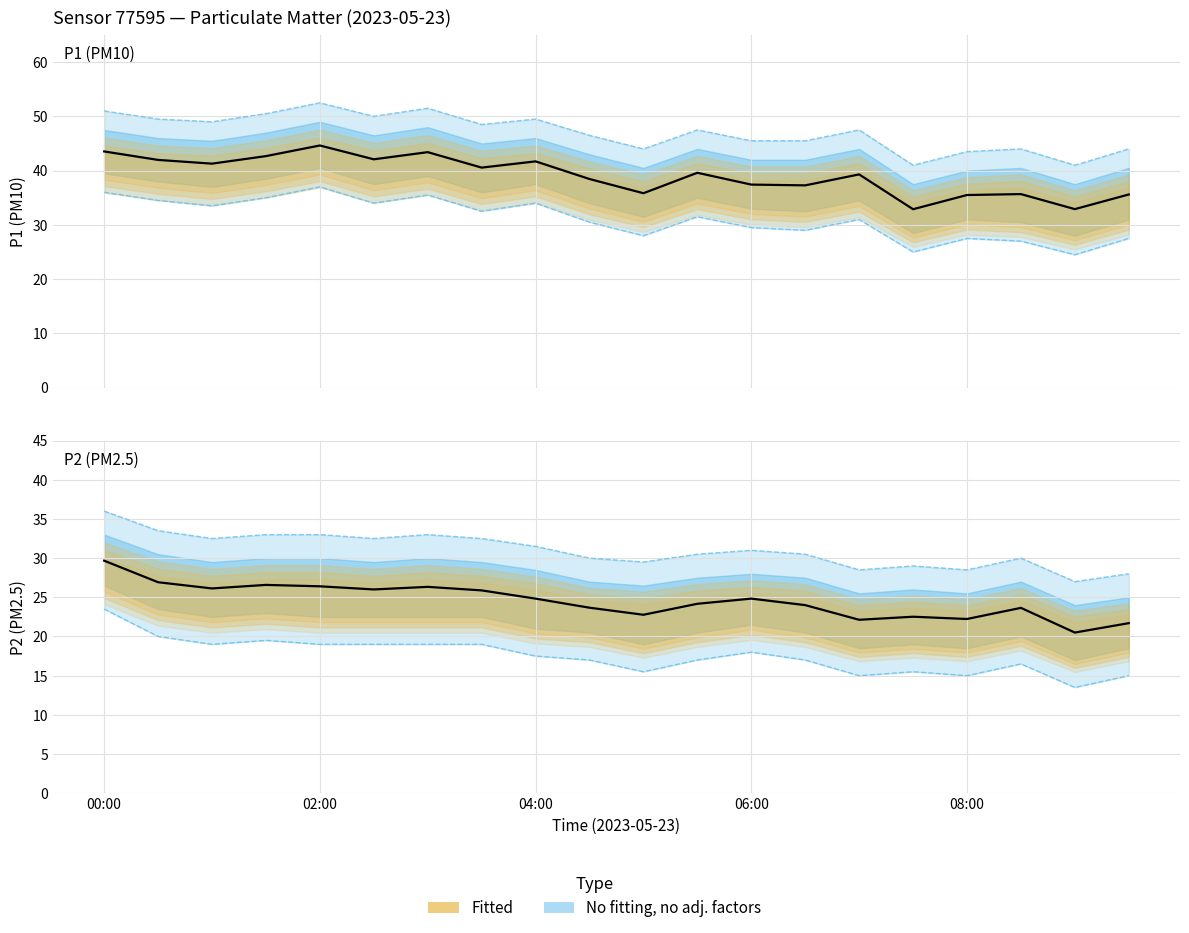

At how many categories does at least one series exceed 27?

20